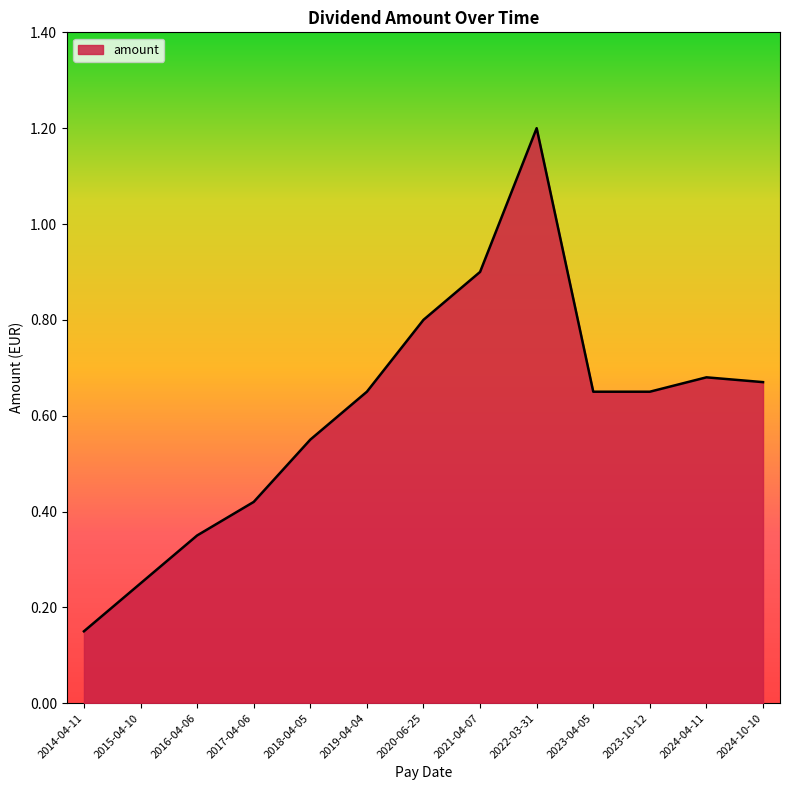

What position from the right is 2018-04-05?

9